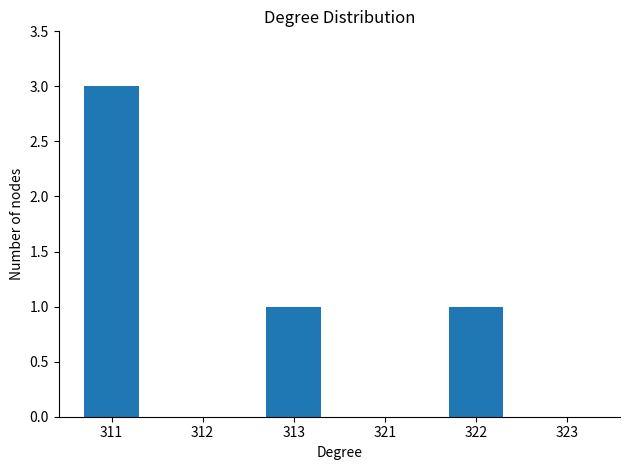

Reading left to right, what are all the values shown in this chart?

3	0	1	0	1	0